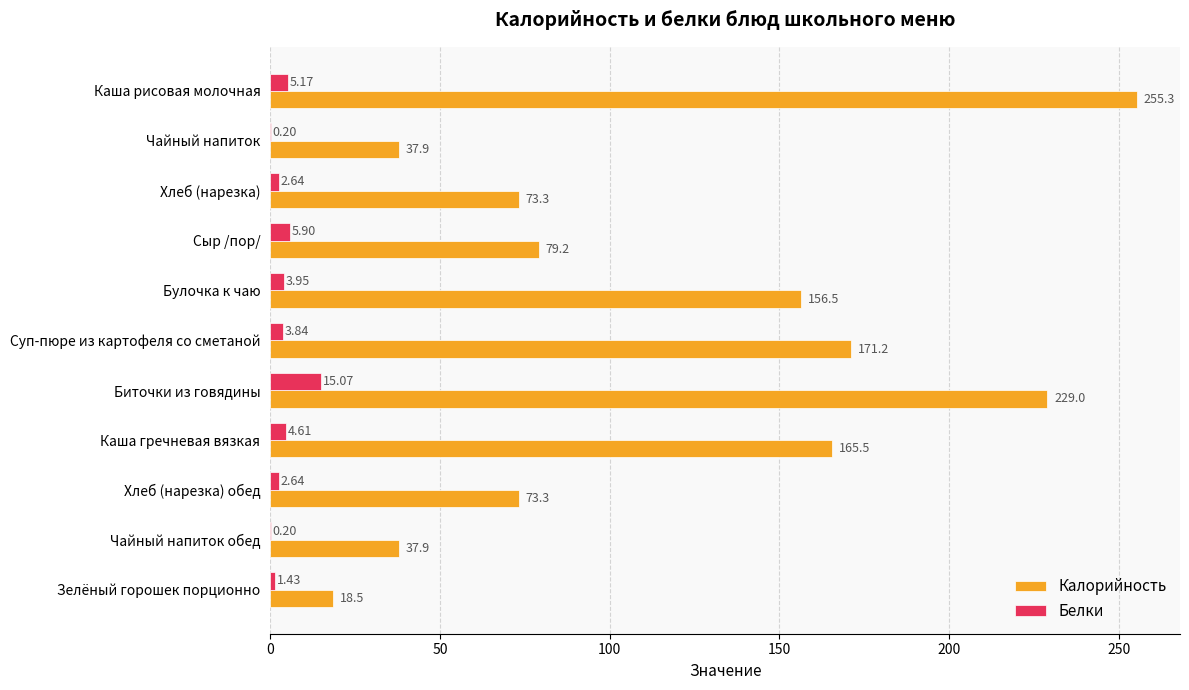

What is the sum of the Калорийность values at Биточки из говядины and Хлеб (нарезка)?

302.3